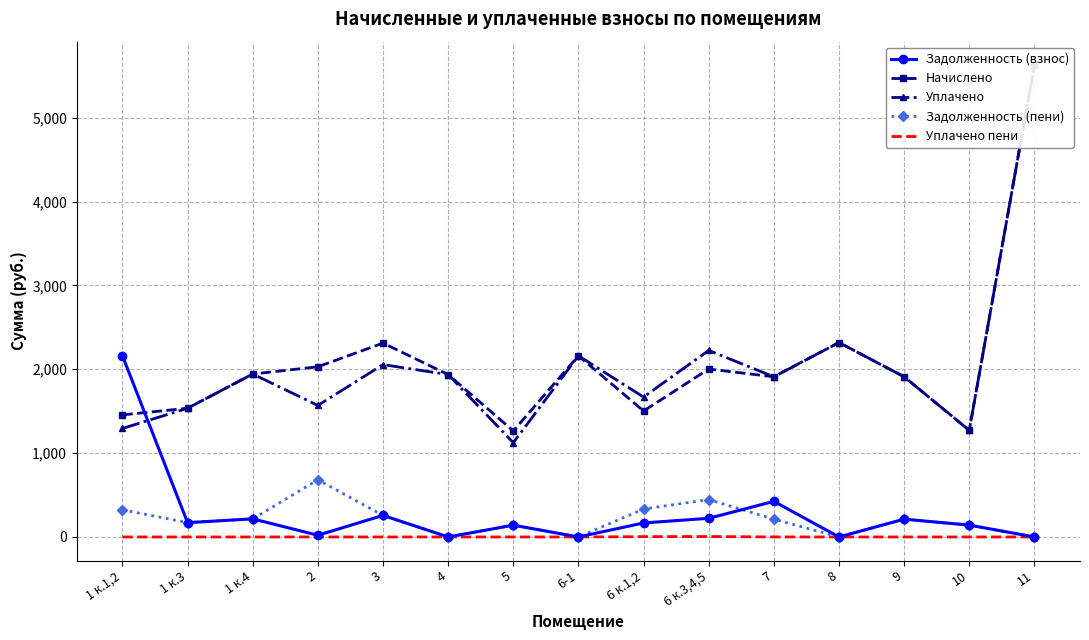

Where is the first local minimum for Задолженность (пени)?

1 к.3